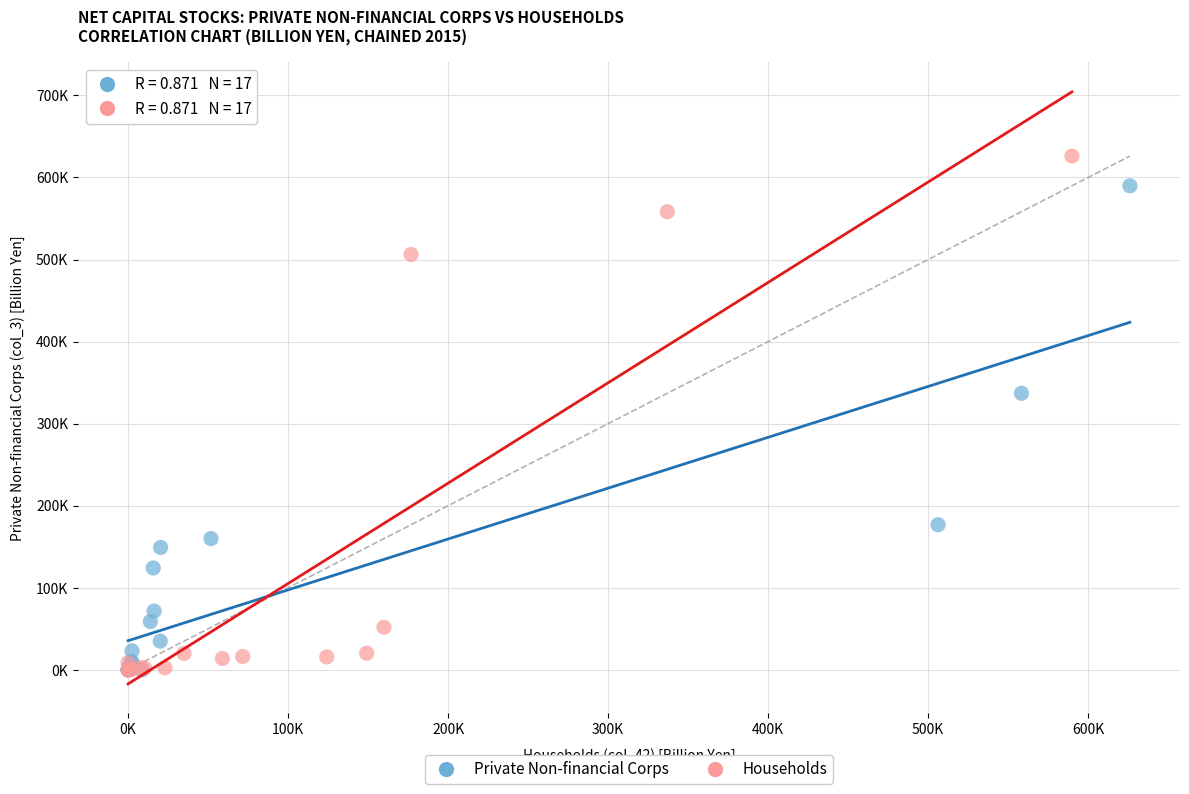

What are all the series names shown in the legend?

Private Non-financial Corps, Households